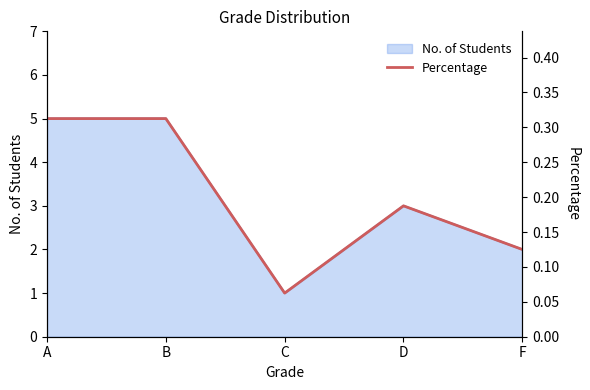

How many points are higher than both their immediate neighbors (excluding endpoints)?

1